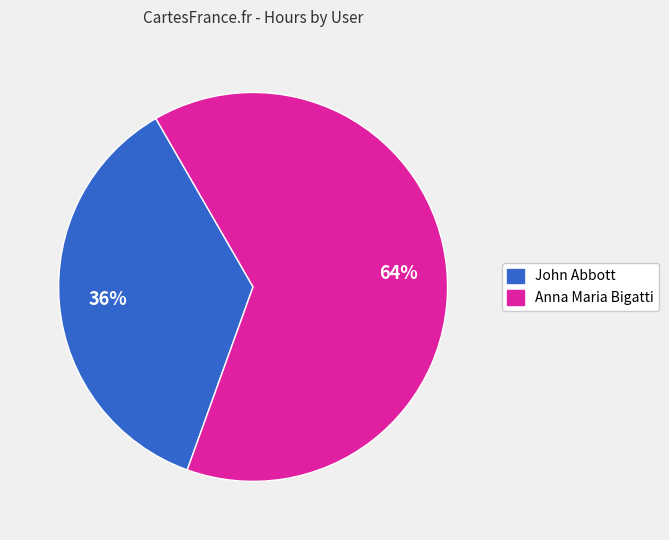

The John Abbott slice represents 36% of the pie. True or false?

True